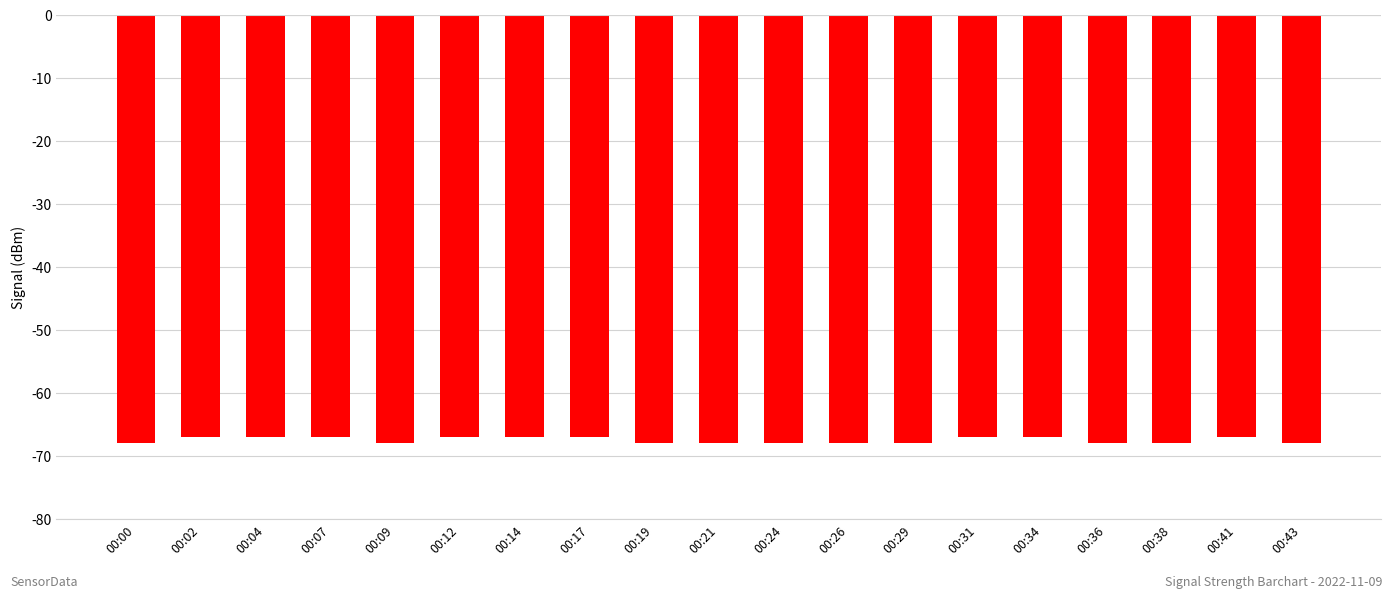

What is the value of the 5th bar from the left?

-68